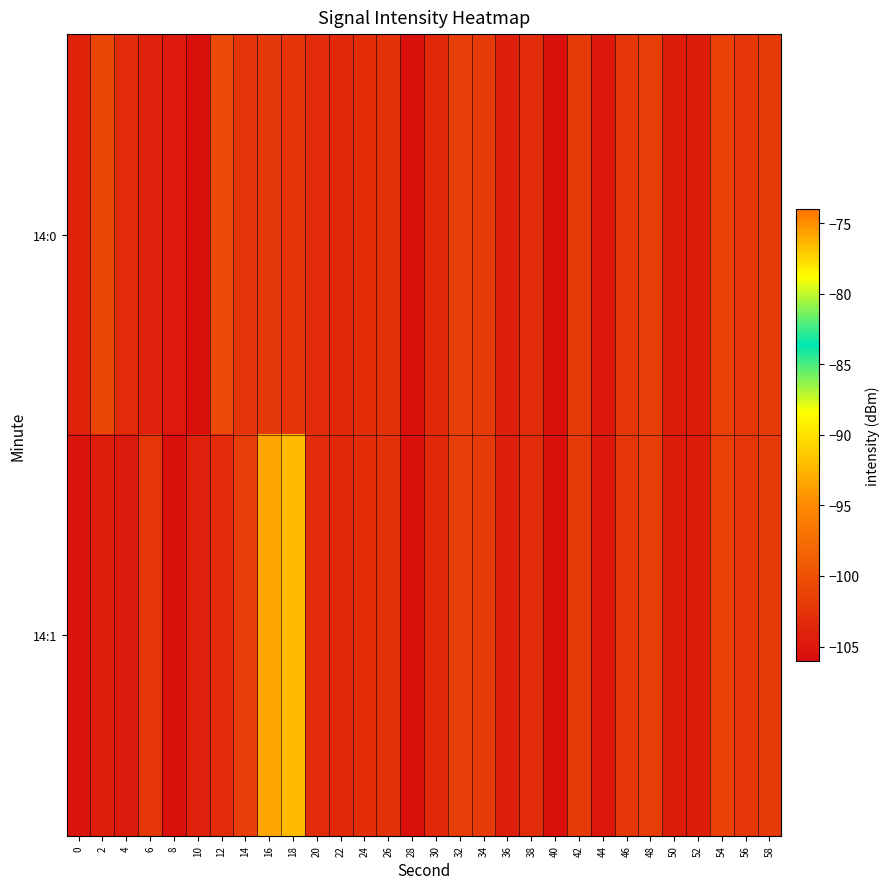

Reading left to right, transcribe all the data shown in this chart.

14:0: 0=-104.0	2=-100.8	4=-103.2	6=-104.1	8=-104.8	10=-105.7	12=-100.6	14=-102.6	16=-102.1	18=-102.5	20=-103.2	22=-103.5	24=-103.0	26=-102.8	28=-105.6	30=-103.5	32=-101.6	34=-102.0	36=-104.3	38=-103.2	40=-105.7	42=-101.9	44=-105.0	46=-102.3	48=-101.7	50=-104.7	52=-104.6	54=-101.4	56=-102.4	58=-101.8
14:1: 0=-105.2	2=-104.4	4=-104.8	6=-102.3	8=-105.6	10=-104.1	12=-103.2	14=-101.5	16=-75.8	18=-76.5	20=-103.2	22=-103.5	24=-103.0	26=-102.8	28=-105.6	30=-103.5	32=-101.6	34=-102.0	36=-104.3	38=-103.2	40=-105.7	42=-101.9	44=-105.0	46=-102.3	48=-101.7	50=-104.7	52=-104.6	54=-101.4	56=-102.4	58=-101.8